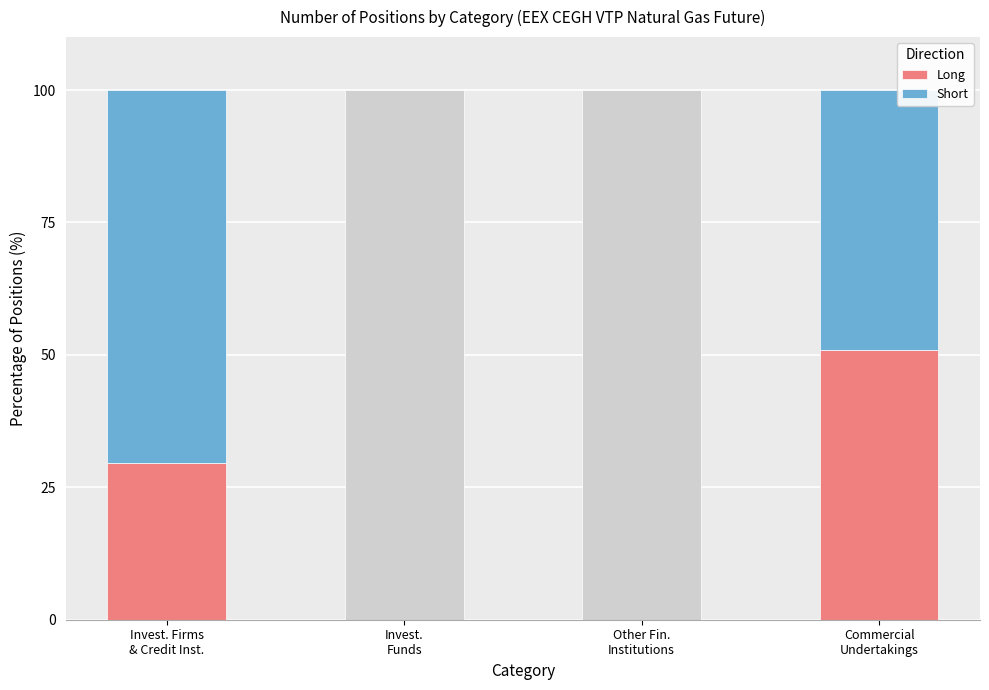

Reading right to left, transcribe all the data shown in this chart.

Long: Commercial
Undertakings=50.8	Other Fin.
Institutions=0.0	Invest.
Funds=0.0	Invest. Firms
& Credit Inst.=29.6
Short: Commercial
Undertakings=49.2	Other Fin.
Institutions=0.0	Invest.
Funds=0.0	Invest. Firms
& Credit Inst.=70.4